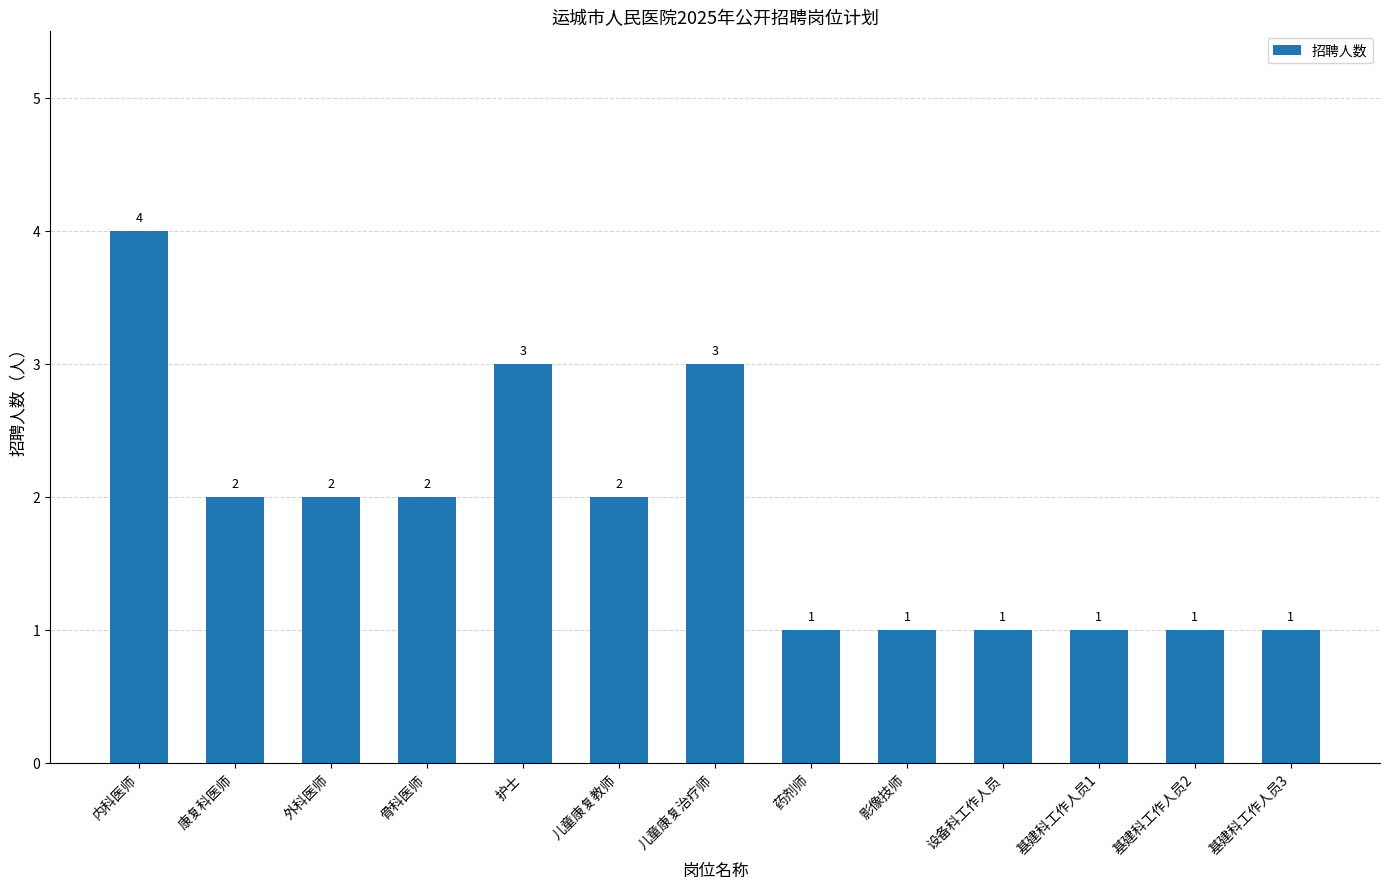

At which category does the chart reach its peak across all series?

内科医师